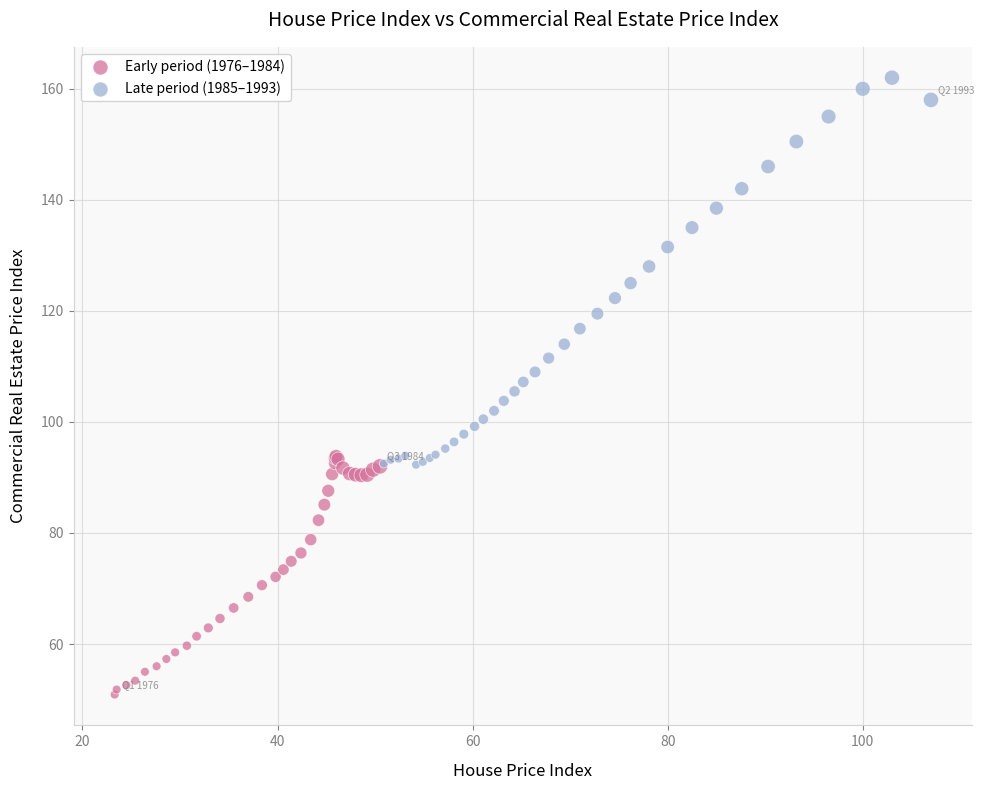

Which series reaches the minimum Y coordinate?

Early period (1976–1984)